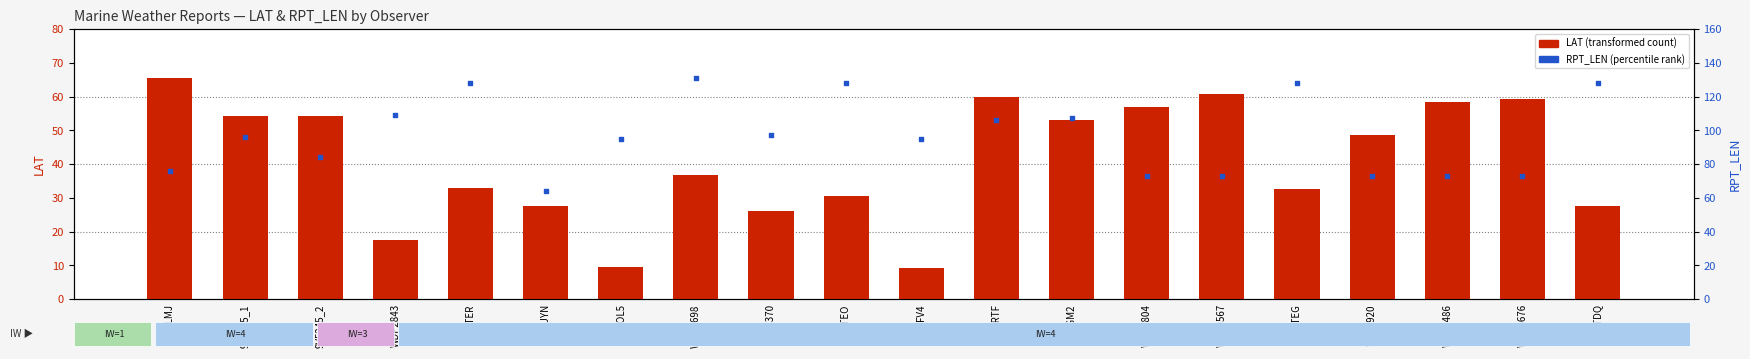

Is the value of LAT (transformed count) at WRTF greater than the value of RPT_LEN (percentile rank) at WDC6698?

No